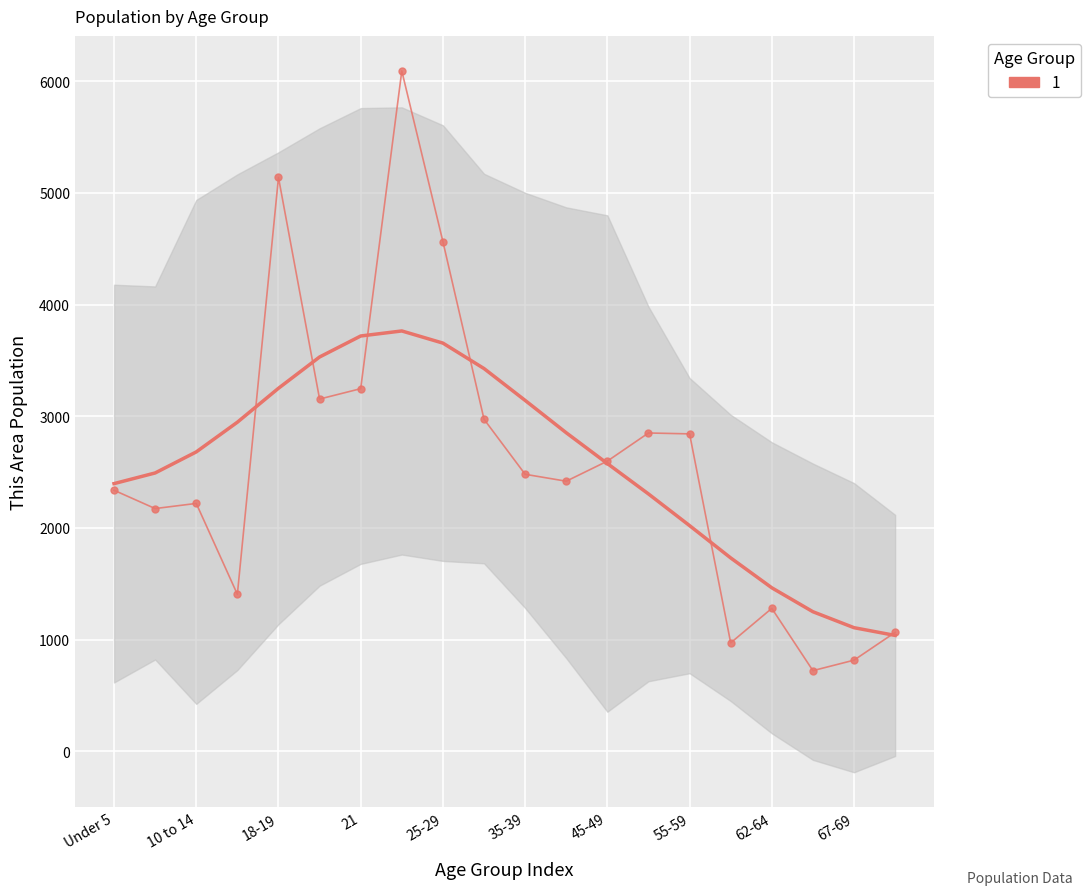

The value at 21 is 316. True or false?

False